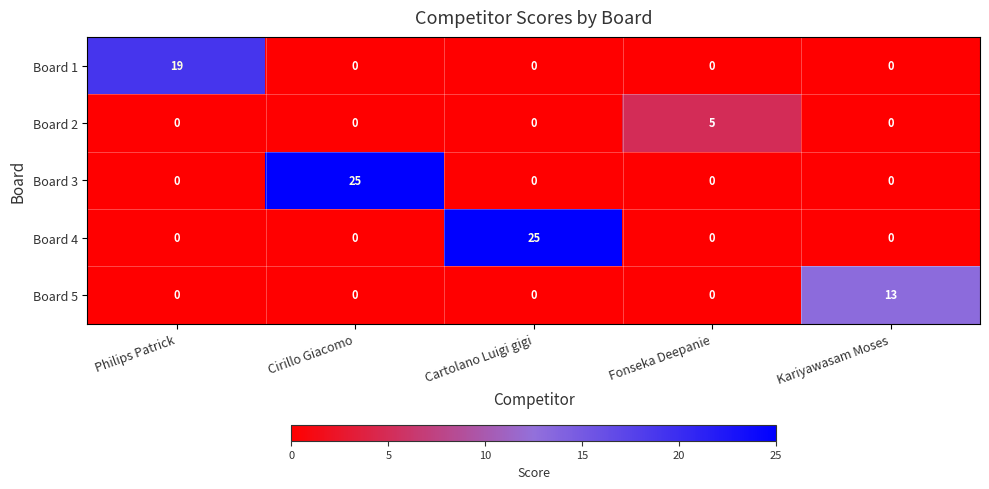

The Board 5 series shows -5 at Cirillo Giacomo. True or false?

False